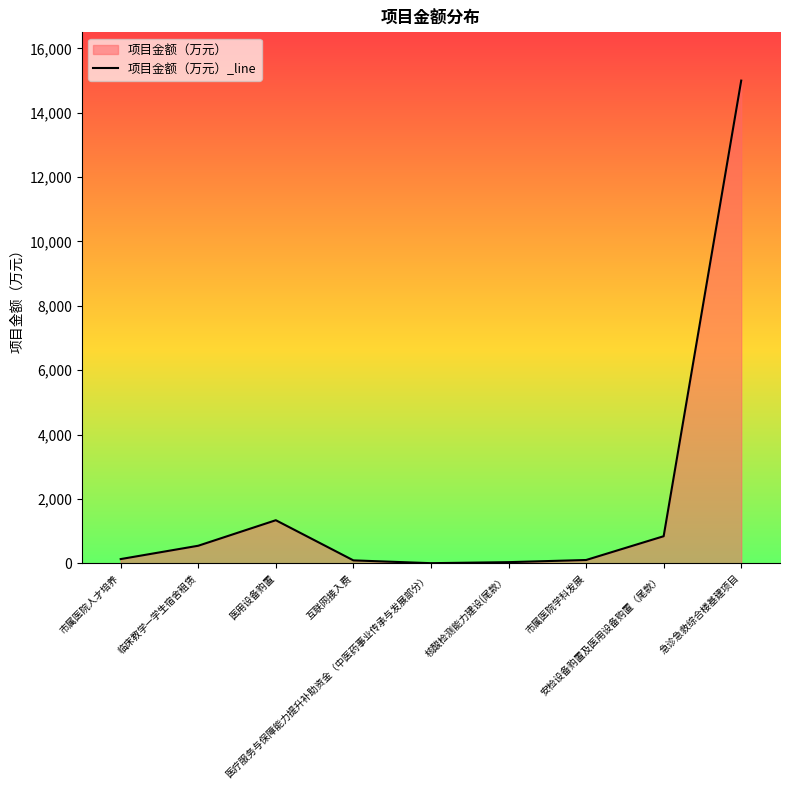

Which has a higher value, 医疗服务与保障能力提升补助资金（中医药事业传承与发展部分） or 互联网接入费?

互联网接入费